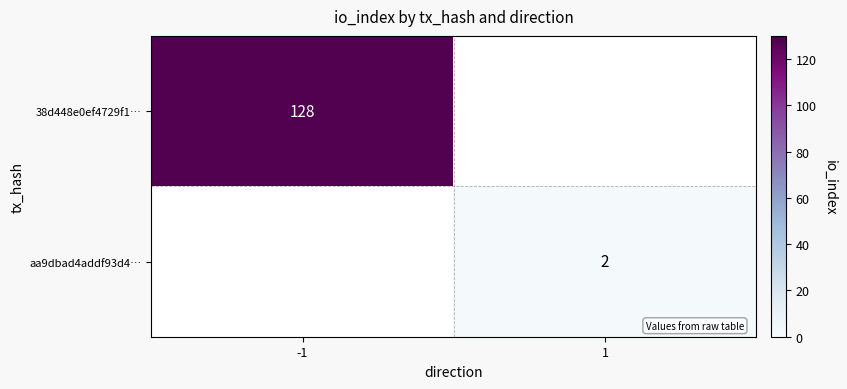

The aa9dbad4addf93d4… series shows 3.2 at 1. True or false?

False